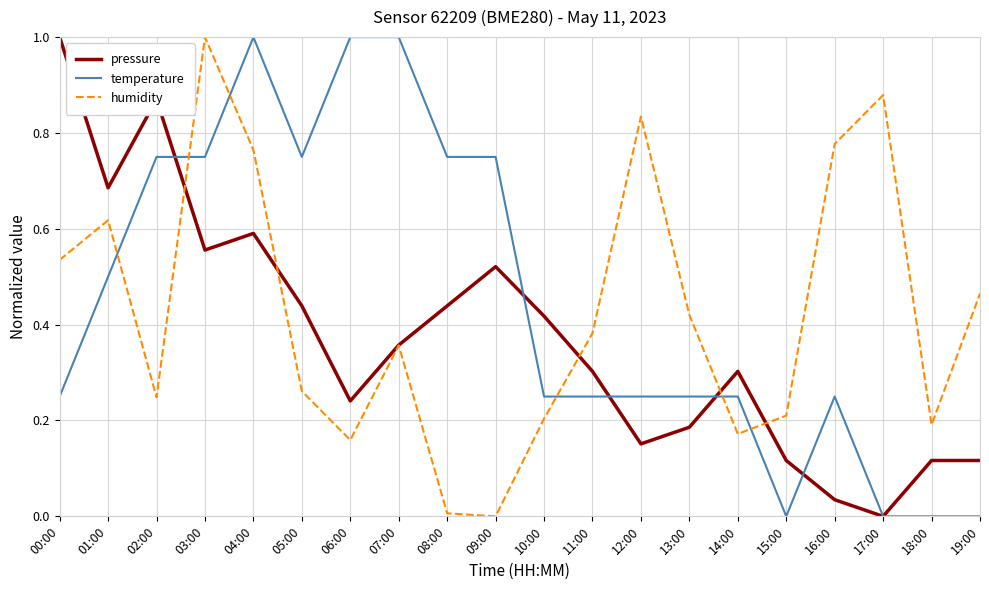

Is it true that temperature equals 0.0 at 18:00?

True